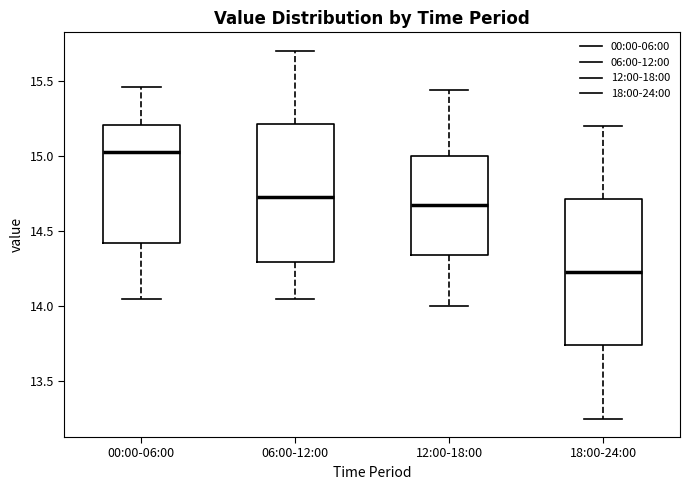

Reading left to right, read every box against the y-axis: the position of its median line, the range the box covers, and the ends of its whiskers. The values are not printed on the chart, so give them approximately, as read against the axis.

00:00-06:00: median 15.05, box 14.40 to 15.20, whiskers 14.05 to 15.45
06:00-12:00: median 14.75, box 14.30 to 15.20, whiskers 14.05 to 15.70
12:00-18:00: median 14.70, box 14.35 to 15.00, whiskers 14.00 to 15.45
18:00-24:00: median 14.25, box 13.75 to 14.70, whiskers 13.25 to 15.20